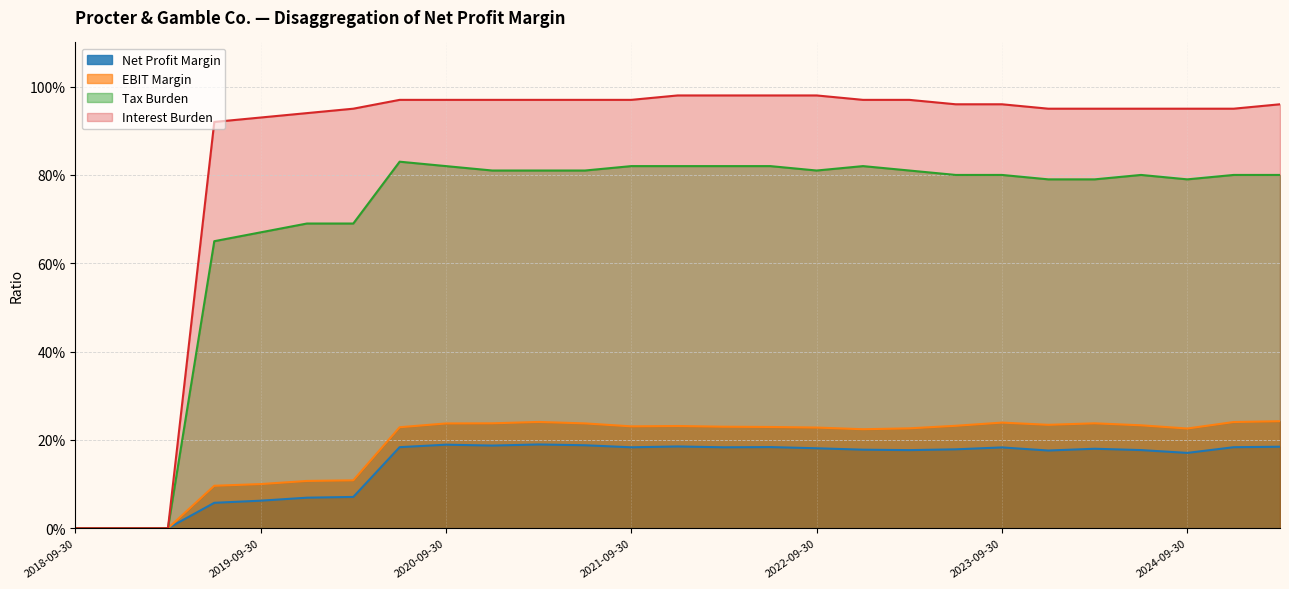

What is the value of the Tax Burden point at the 10th from the left?

0.8